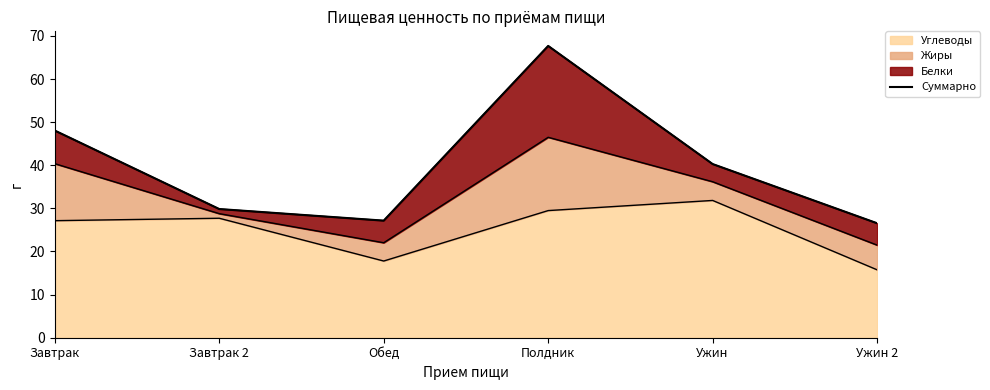

What is the approximate value at Ужин?

40.3